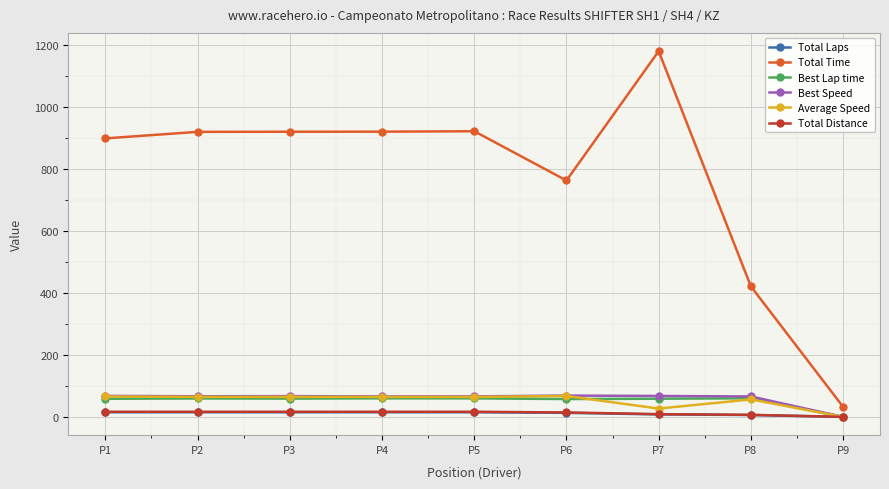

Which series has the widest spread of values?

Total Time